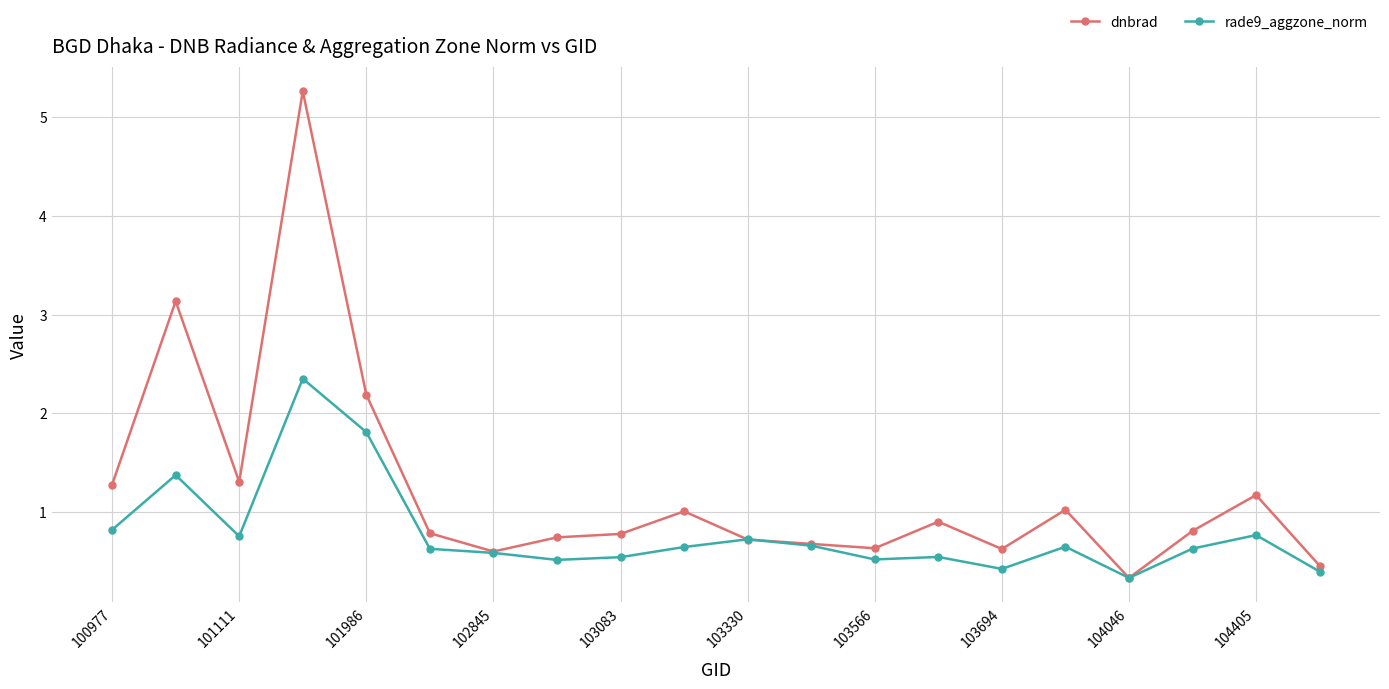

What is the value of the dnbrad point at the 11th from the left?

0.7